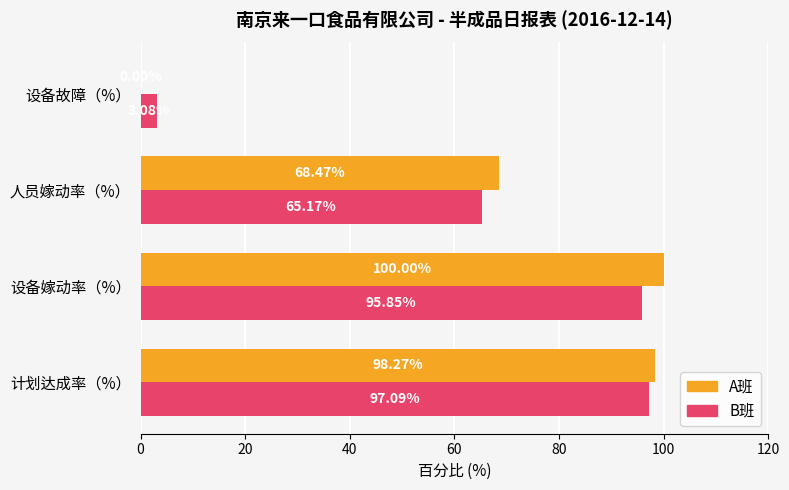

What is the sum of all A班 values?

266.7